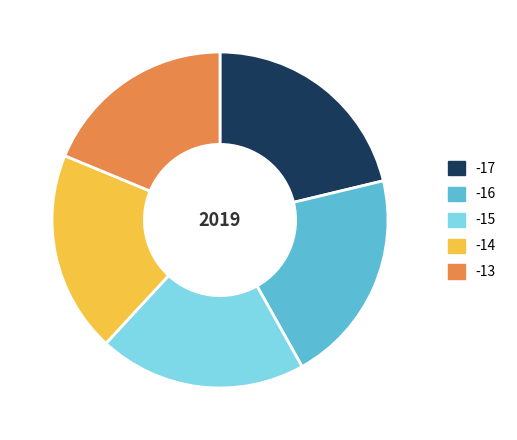

Is there any slice that represents more than half of the pie?

No